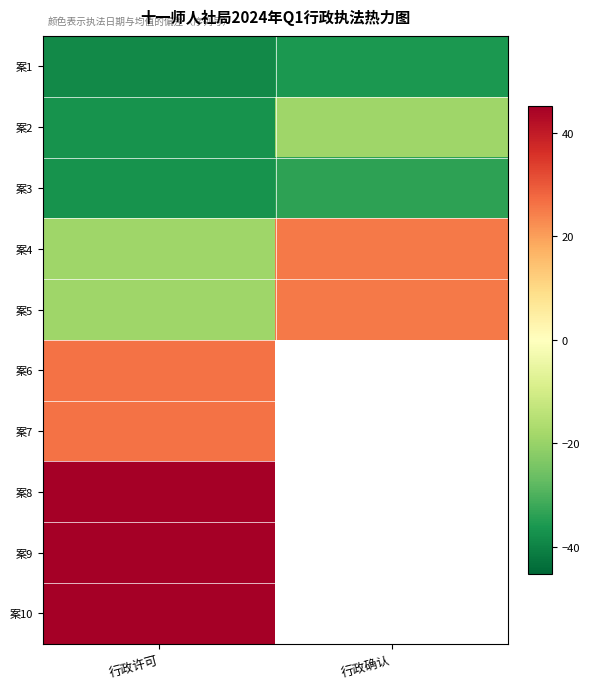

Is the value of 案1 at 行政确认 greater than the value of 案3 at 行政确认?

No